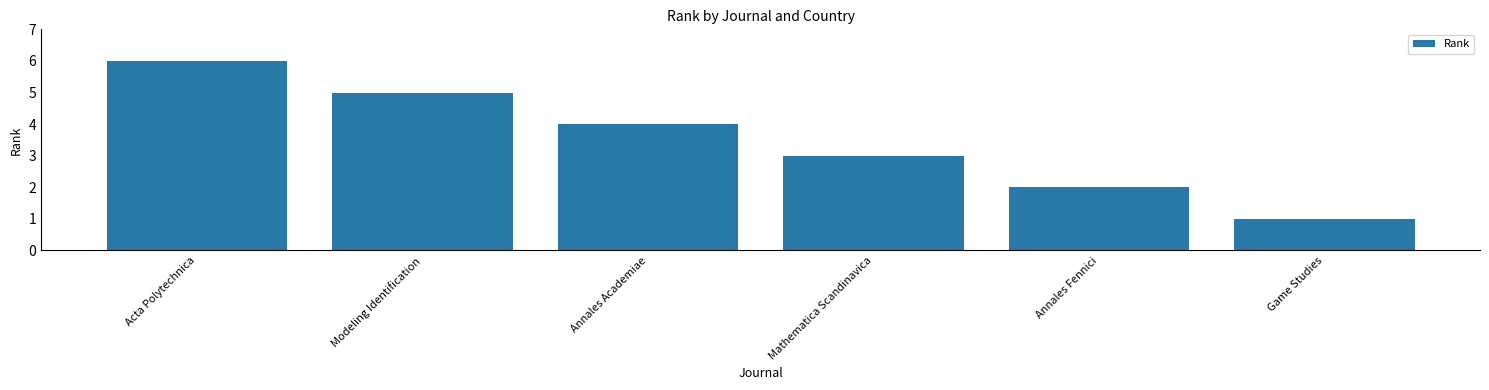

What is the difference between the second highest and minimum values?

4